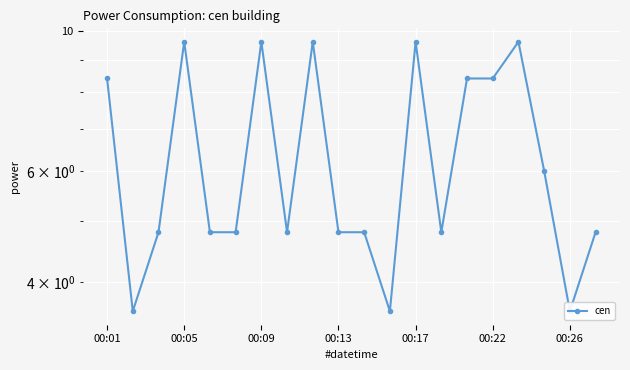

The value at 17 is 9.2. True or false?

False